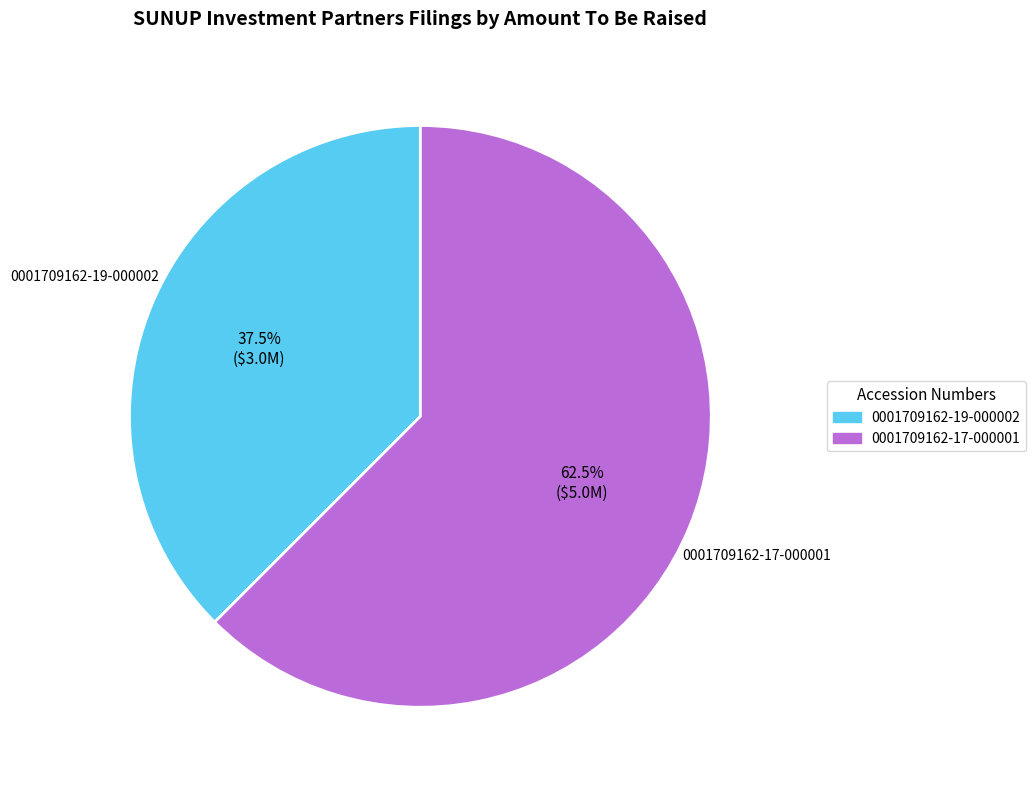

Which category accounts for the majority?

0001709162-17-000001